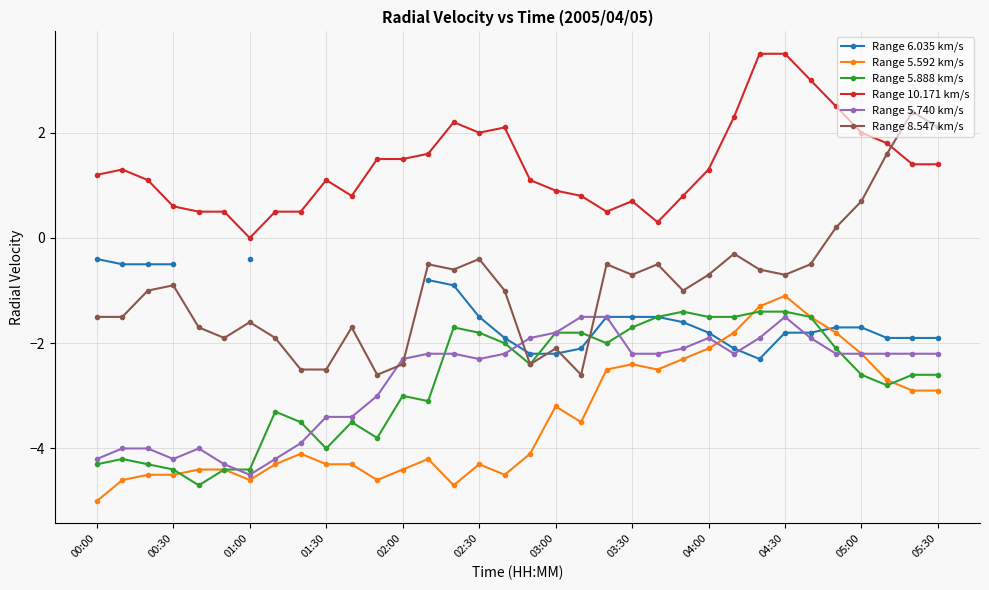

Which category has the highest value in the Range 5.888 km/s series?

23